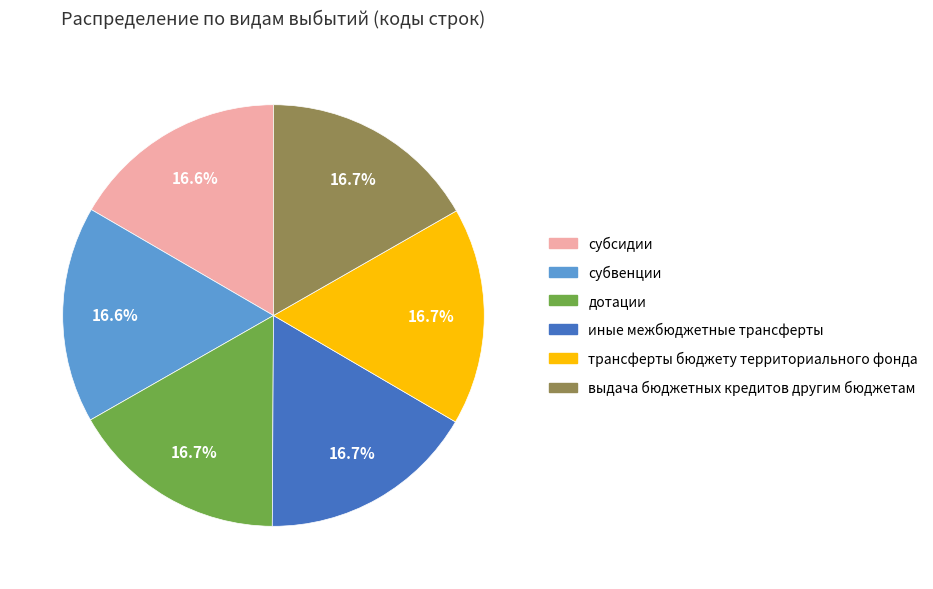

What percentage is NOT represented by дотации?

83.3%